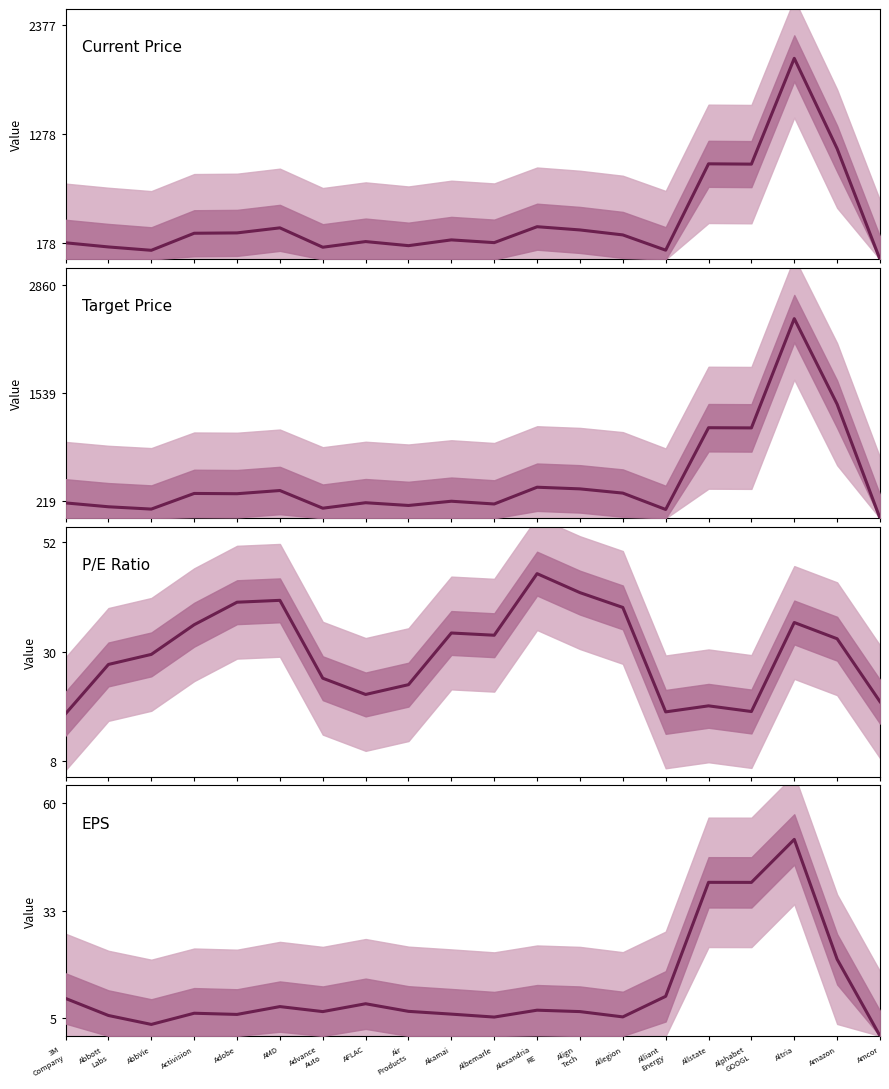

Between which two adjacent categories do EPS and Target Price first intersect?

AbbVie and Activision